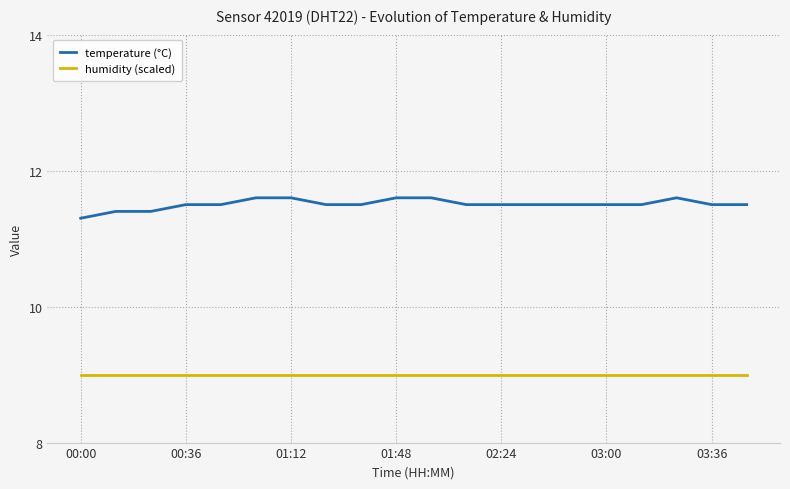

List the series in order of their peak value, highest first.

temperature (°C), humidity (scaled)